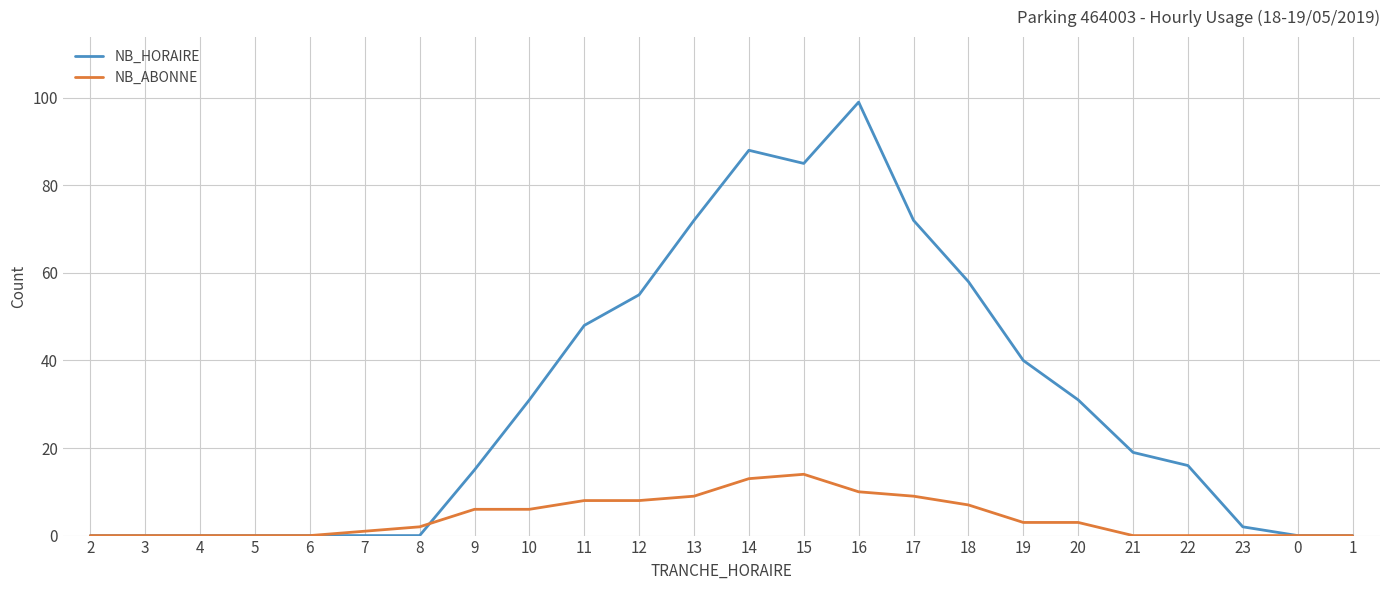

True or false: NB_ABONNE and NB_HORAIRE cross at least once.

True